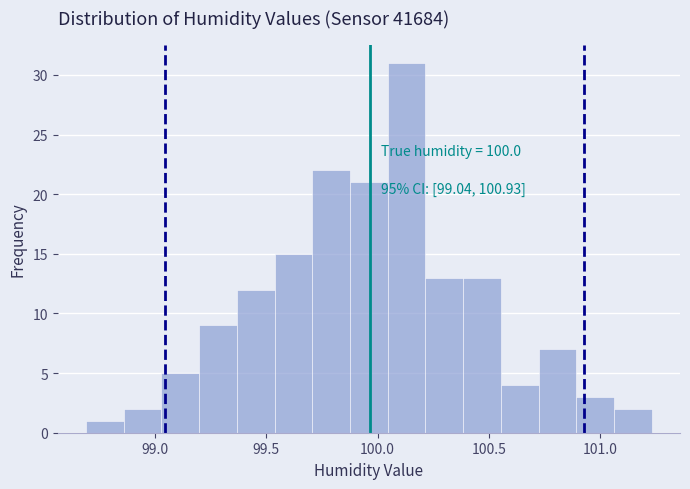

Around what value on the x-axis is the tallest bar? Give the approximate position of its centre, as read against the axis.

100.15